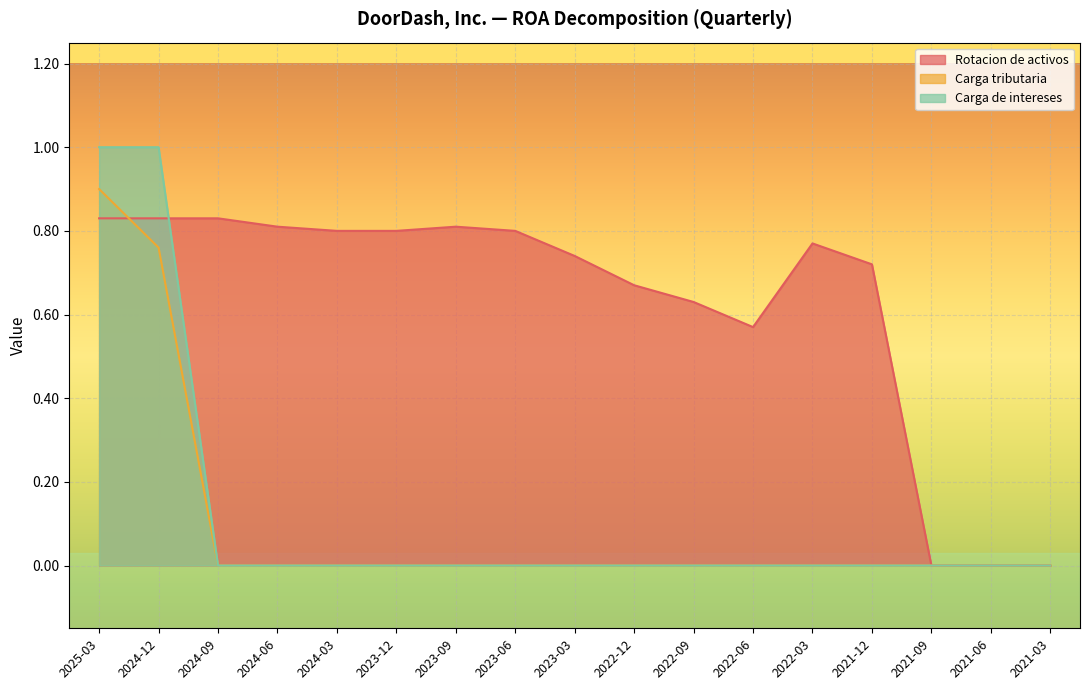

List the series in order of their peak value, lowest first.

Rotacion de activos, Carga tributaria, Carga de intereses